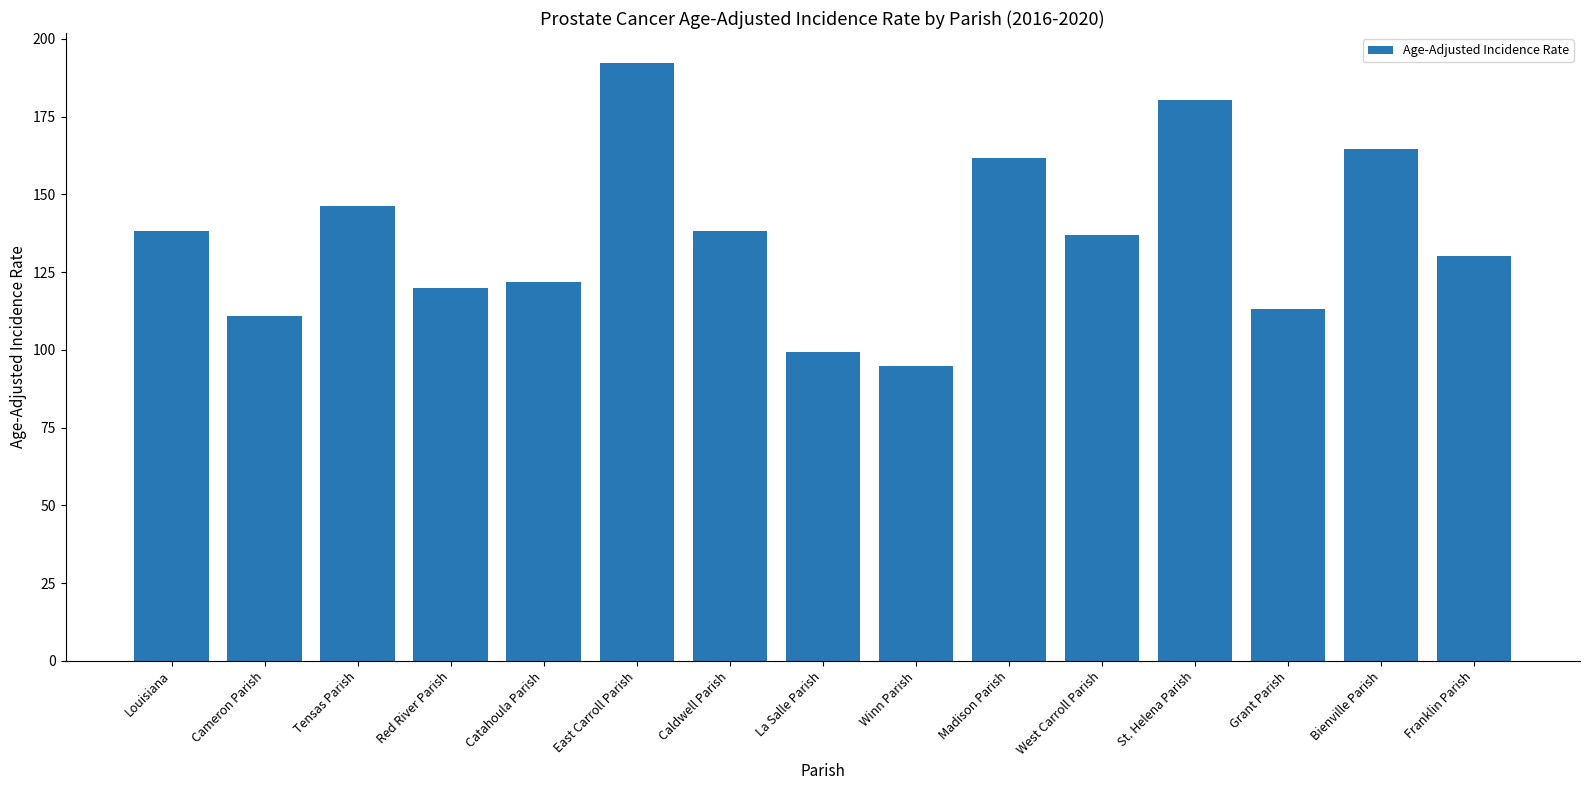

What is the minimum value shown in the chart?

94.8